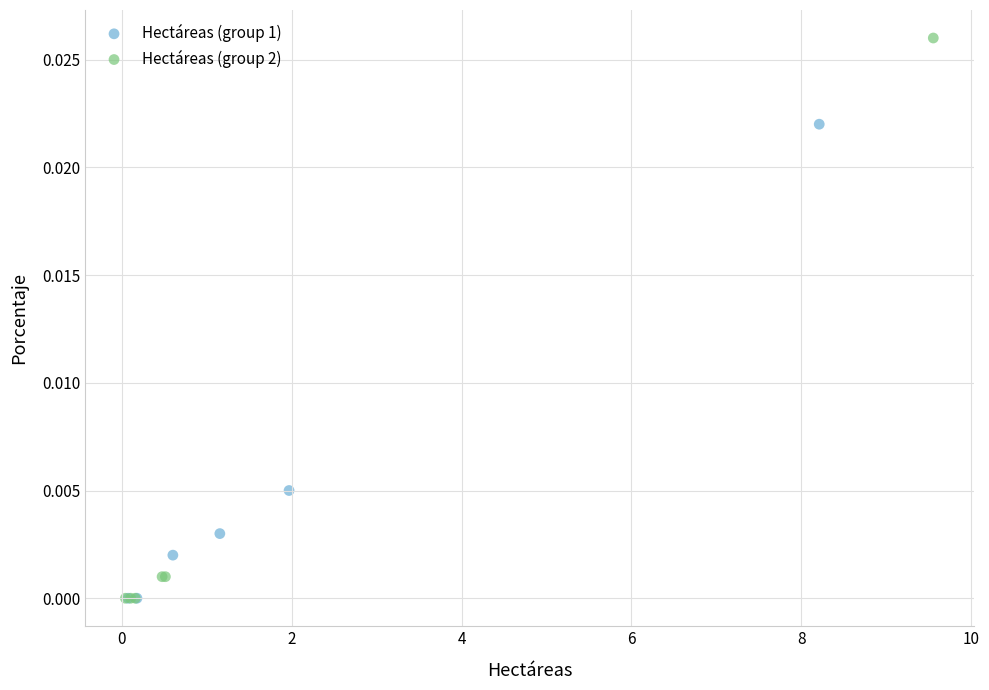

Which series contains the highest Y value?

Hectáreas (group 2)